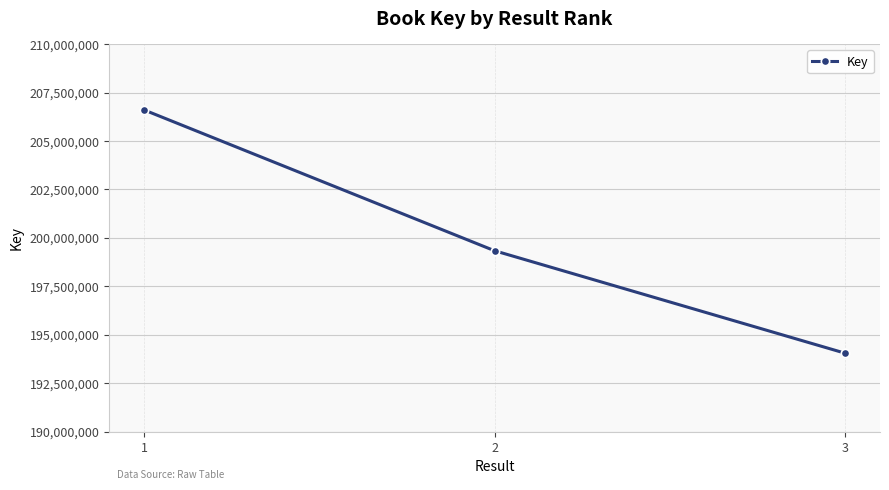

True or false: the data shows 343968959 at 2.

False